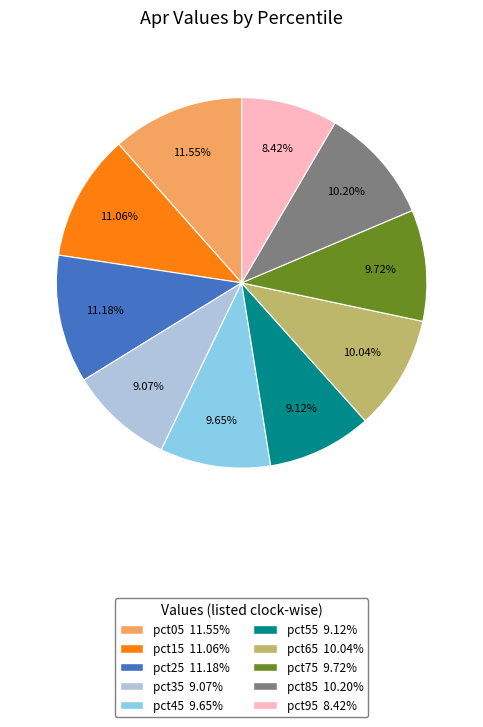

Is there any slice that represents more than half of the pie?

No